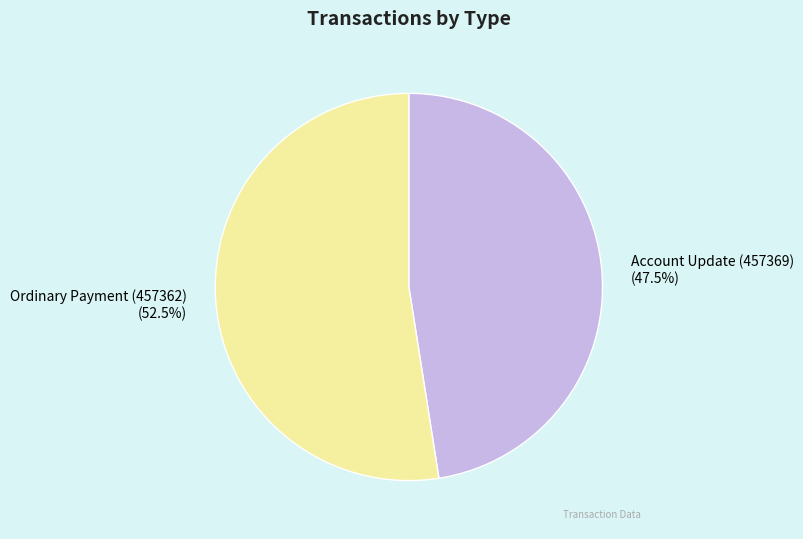

Is Account Update (457369) the majority of the pie?

No